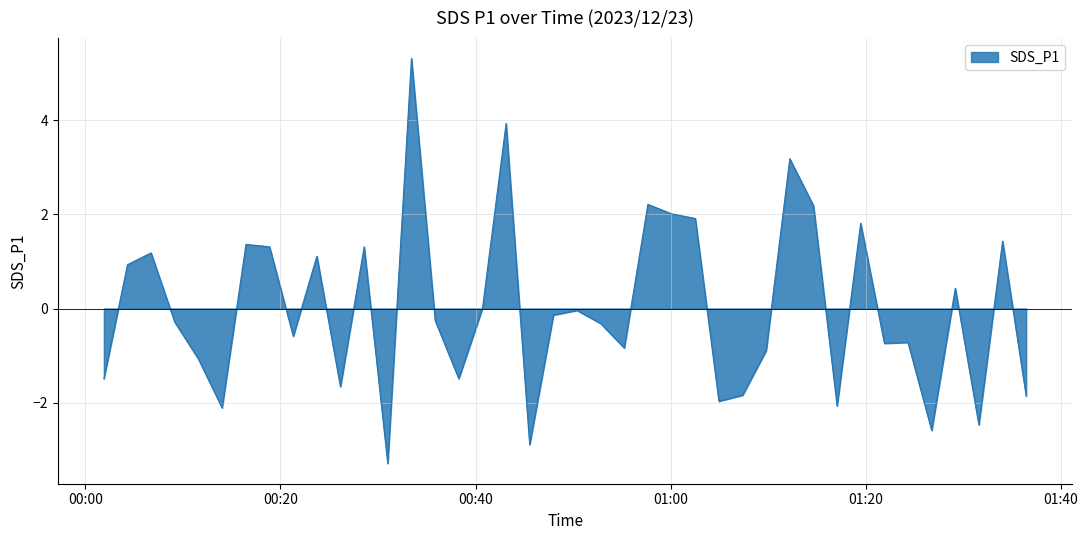

How many distinct data groups are displayed?

1